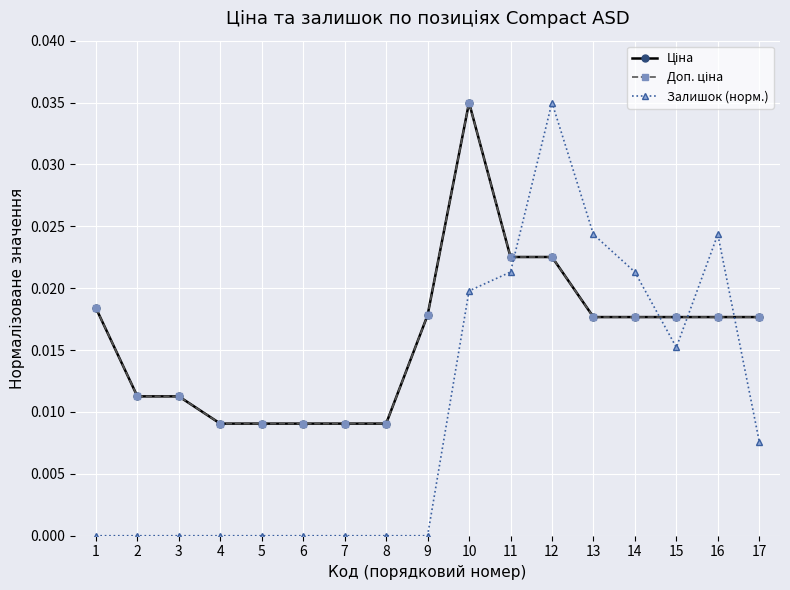

At which category does Доп. ціна reach its first local peak?

10